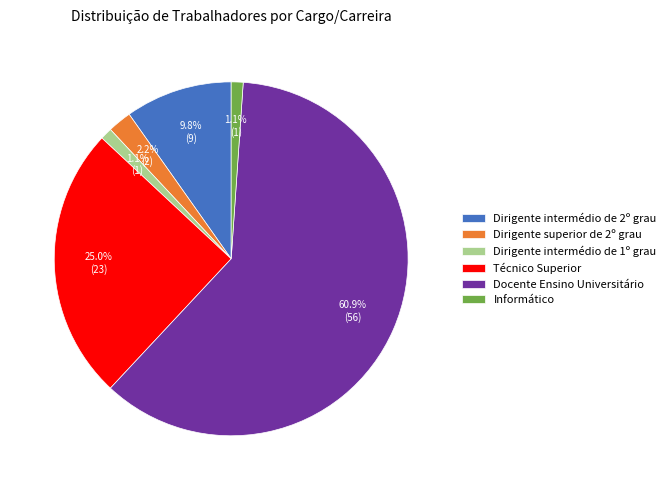

How much of the chart is everything except Técnico Superior?

75.0%